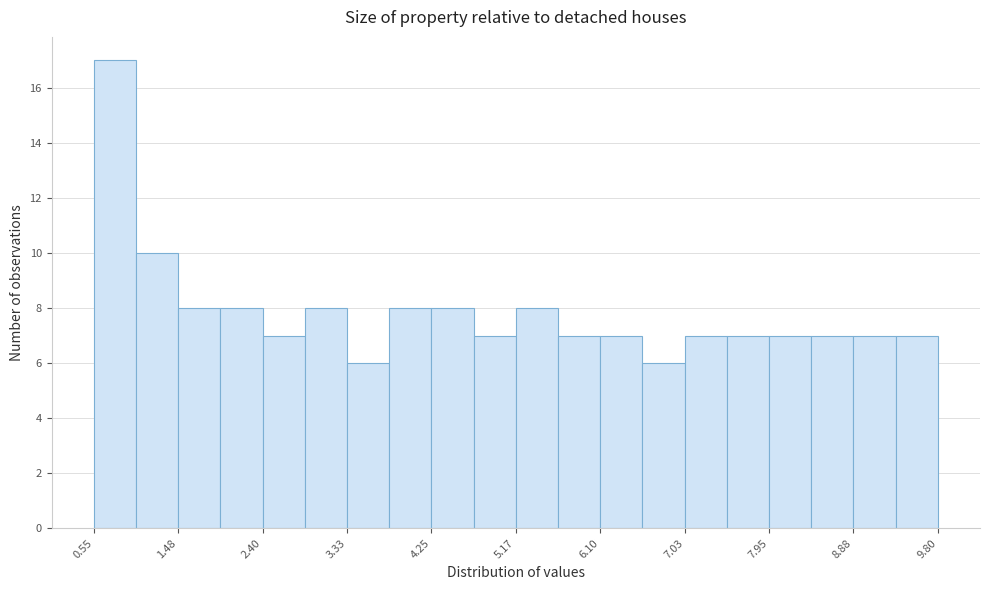

Reading left to right, transcribe this chart: for each bar, give the range it covers on the x-axis and its height. Neither the bar edges nor the heights are printed on the chart, so give them approximately, as read against the axes.

0.6 to 1.0: 17
1.0 to 1.5: 10
1.5 to 1.9: 8
1.9 to 2.4: 8
2.4 to 2.9: 7
2.9 to 3.3: 8
3.3 to 3.8: 6
3.8 to 4.3: 8
4.3 to 4.7: 8
4.7 to 5.2: 7
5.2 to 5.6: 8
5.6 to 6.1: 7
6.1 to 6.6: 7
6.6 to 7.0: 6
7.0 to 7.5: 7
7.5 to 8.0: 7
8.0 to 8.4: 7
8.4 to 8.9: 7
8.9 to 9.3: 7
9.3 to 9.8: 7